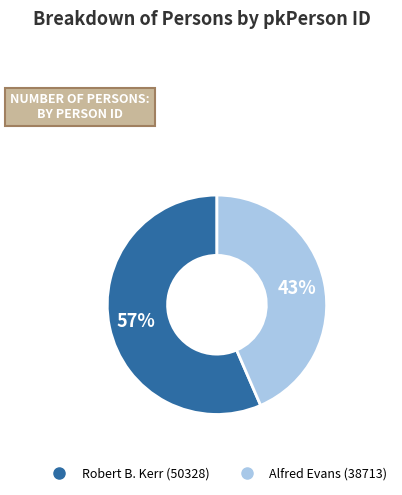

What is the ratio of the value at Alfred Evans (38713) to the value at Robert B. Kerr (50328)?

0.8